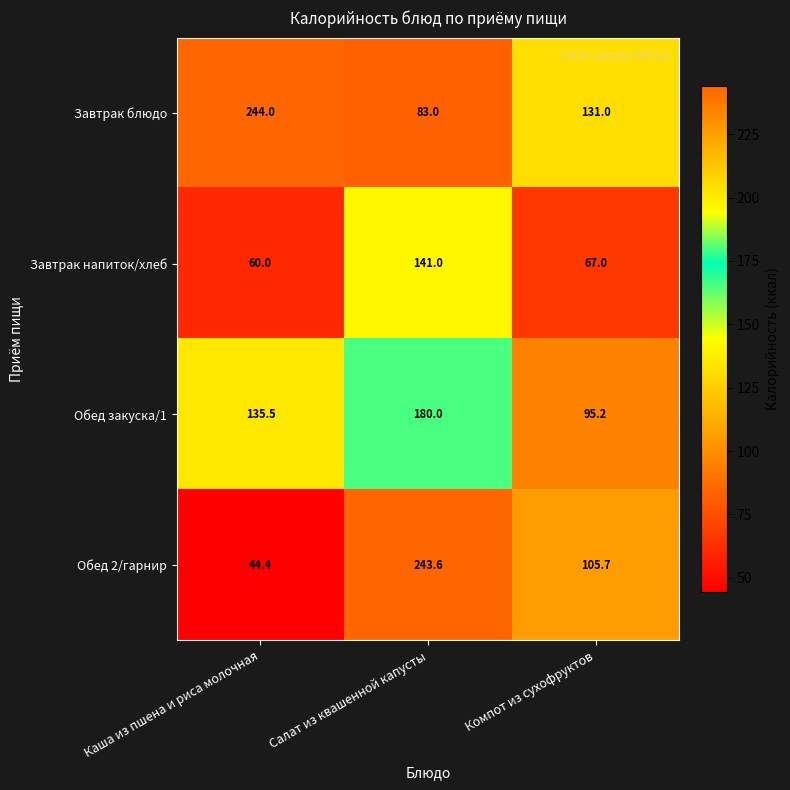

Which series changed the most between Каша из пшена и риса молочная and Компот из сухофруктов?

Завтрак блюдо